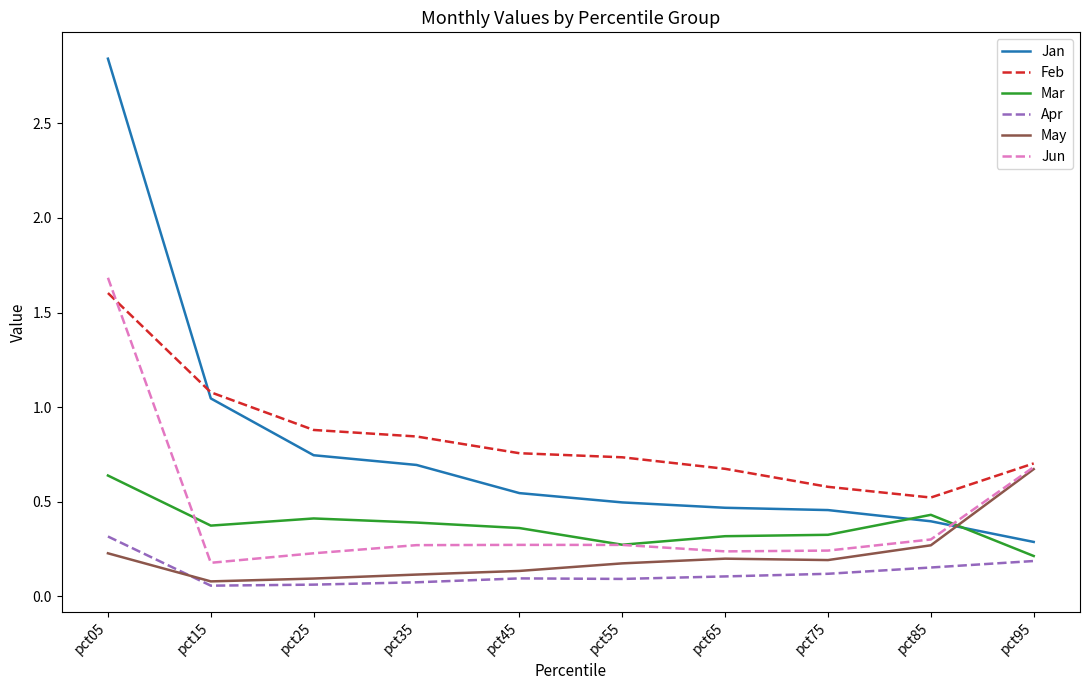

What is the sum of the Jun values at pct15 and pct95?

0.9